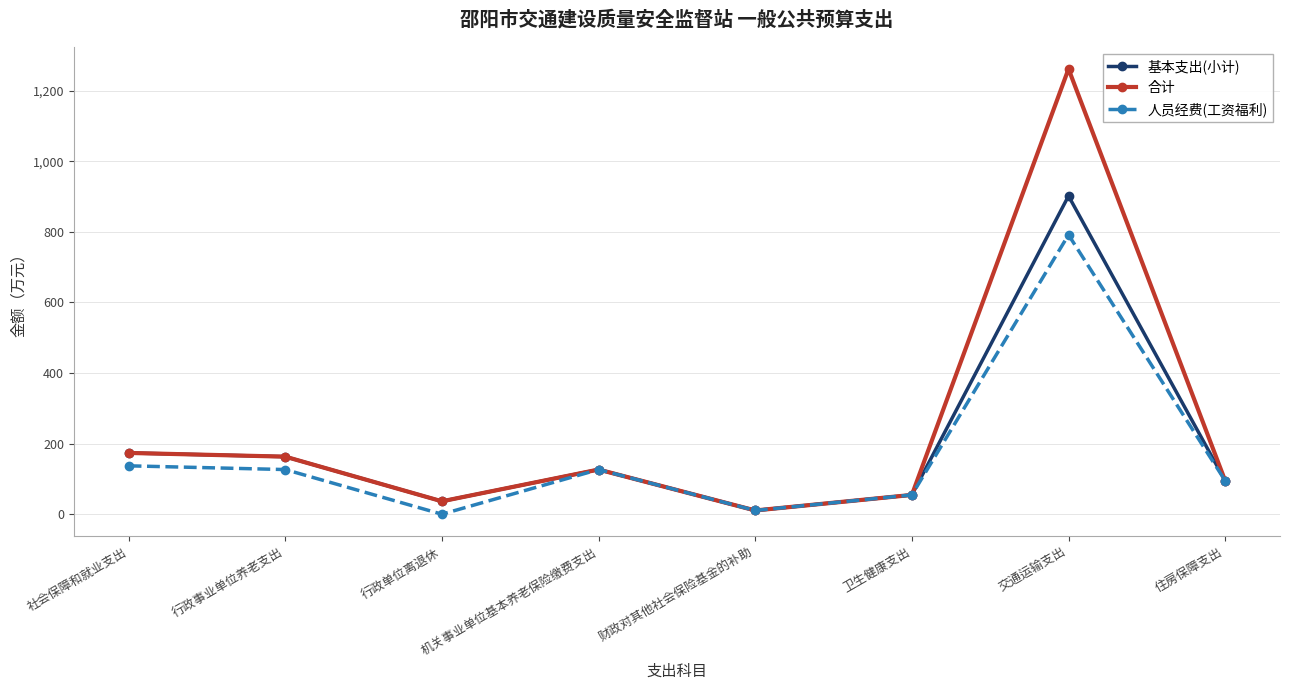

List the series in order of their overall mean, highest first.

合计, 基本支出(小计), 人员经费(工资福利)